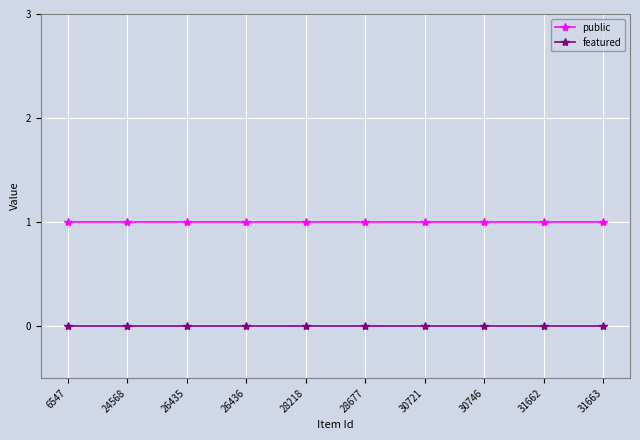

Is the value of public at 30746 greater than the value of featured at 6547?

Yes